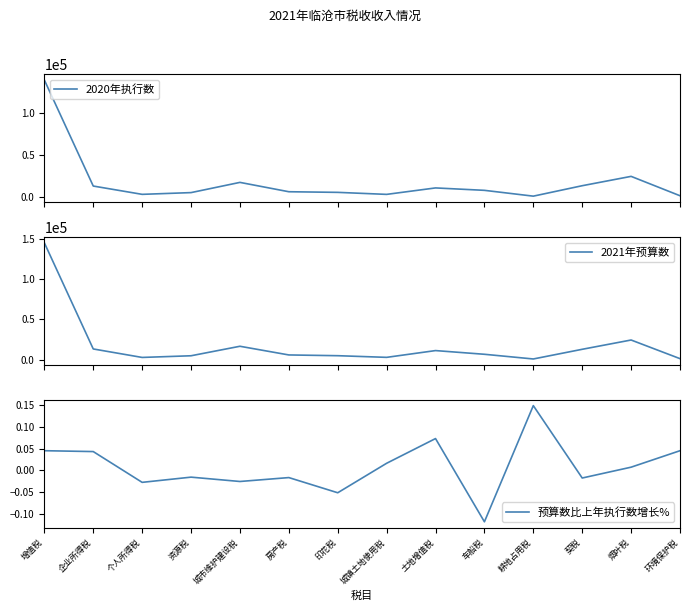

Which series has the widest spread of values?

2021年预算数